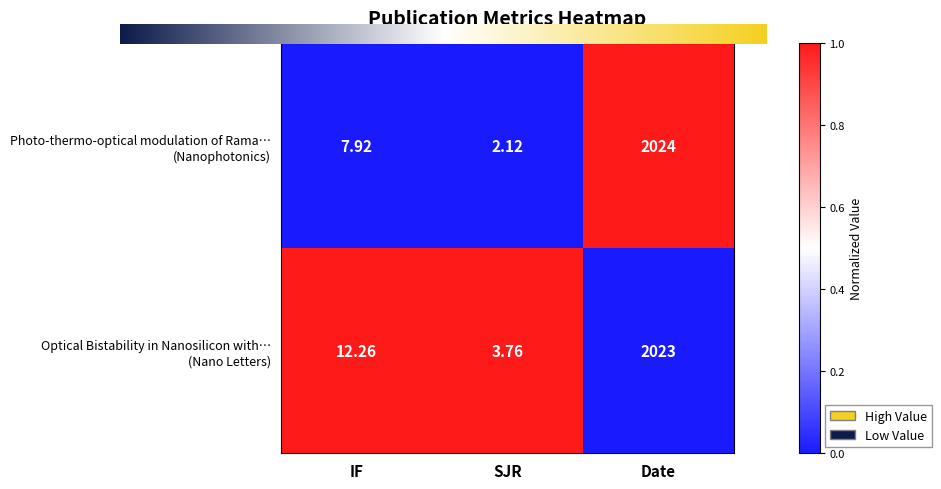

At which category is the sum across all series the highest?

Date